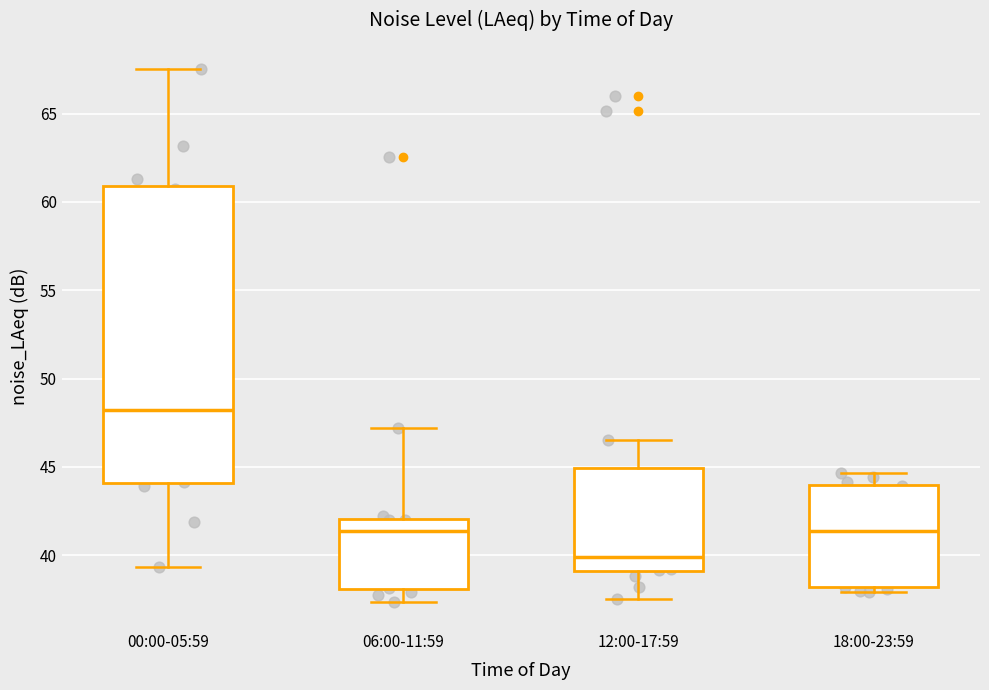

Which box is the tallest, from its lower edge to its upper edge?

00:00-05:59